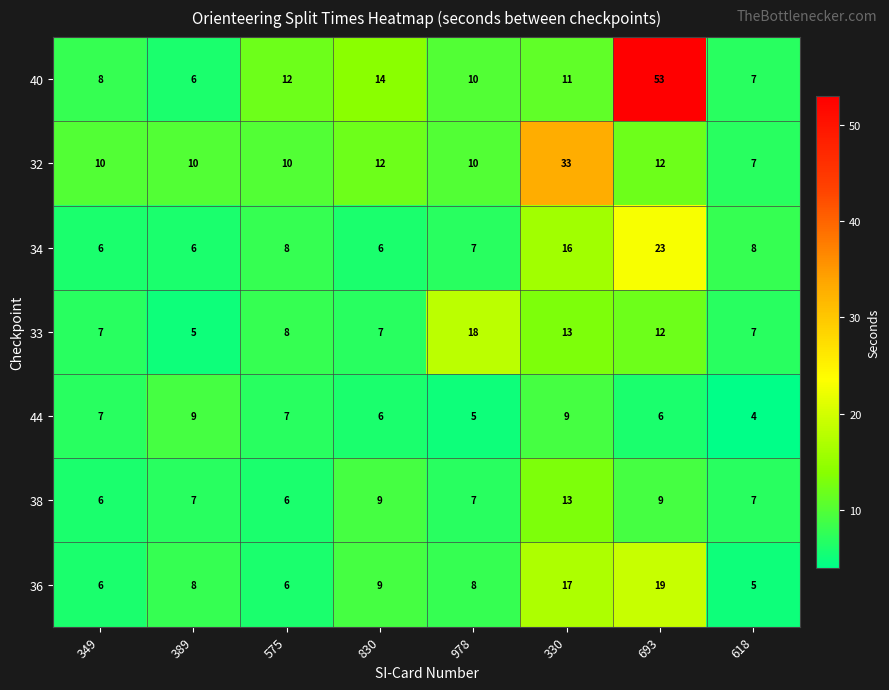

What is the average value of the 36 series?

10